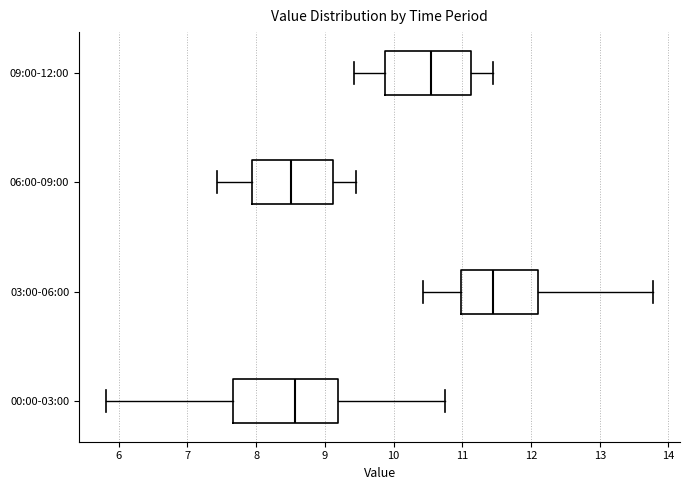

Where does the left whisker of the box for 09:00-12:00 end on the x-axis? The values are not printed on the chart, so give them approximately, as read against the axis.

9.4